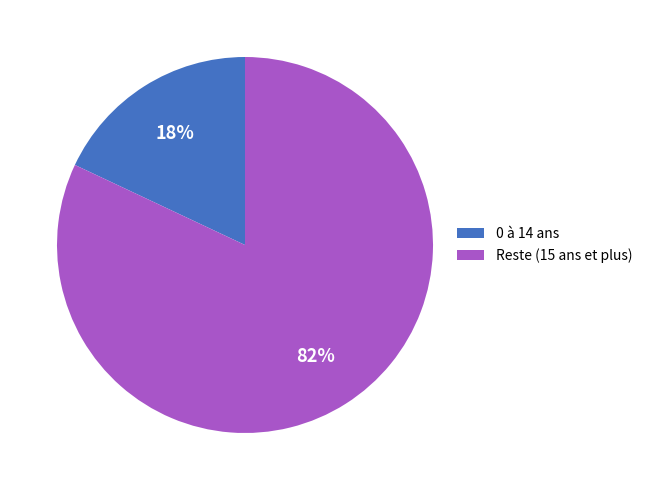

Is it true that Reste (15 ans et plus) is 82% of the pie?

True